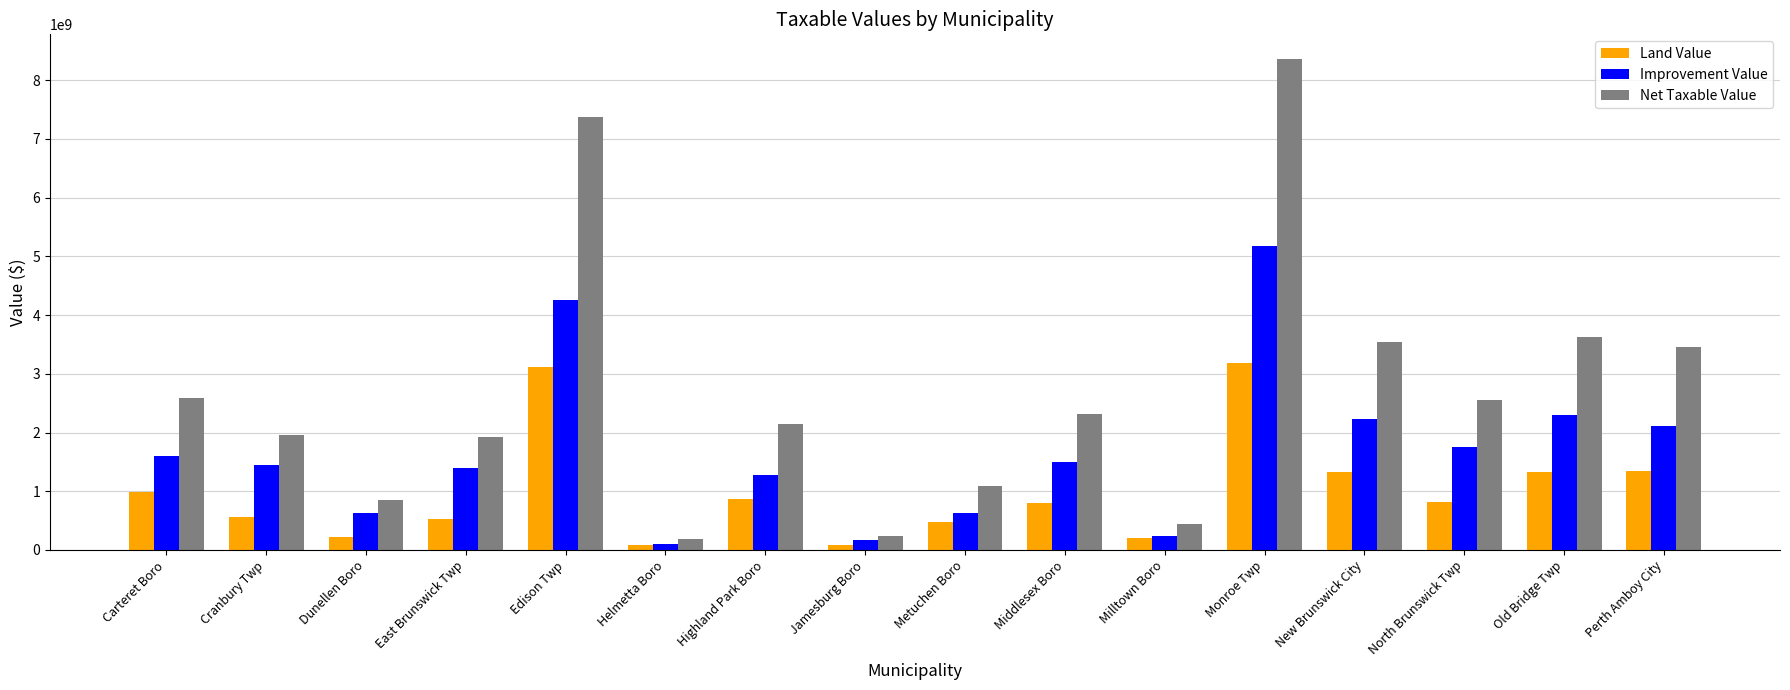

List the series in order of their overall mean, lowest first.

Land Value, Improvement Value, Net Taxable Value